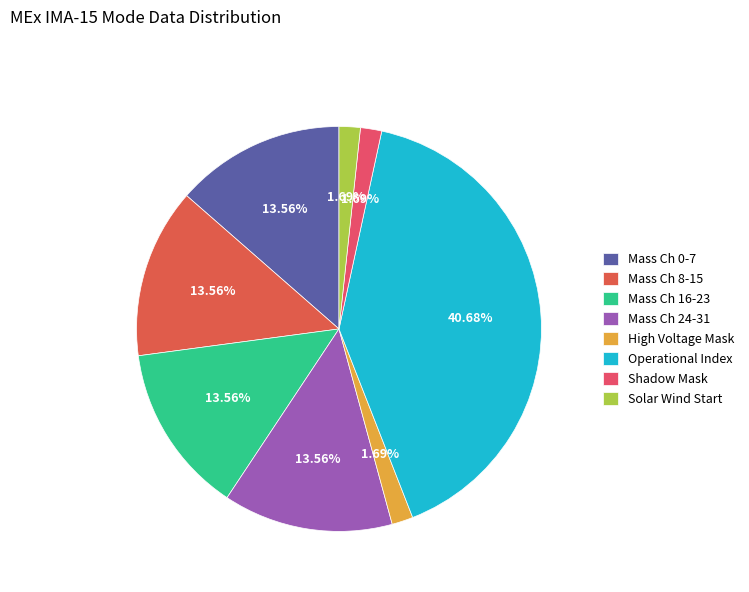

Is there any slice that represents more than half of the pie?

No